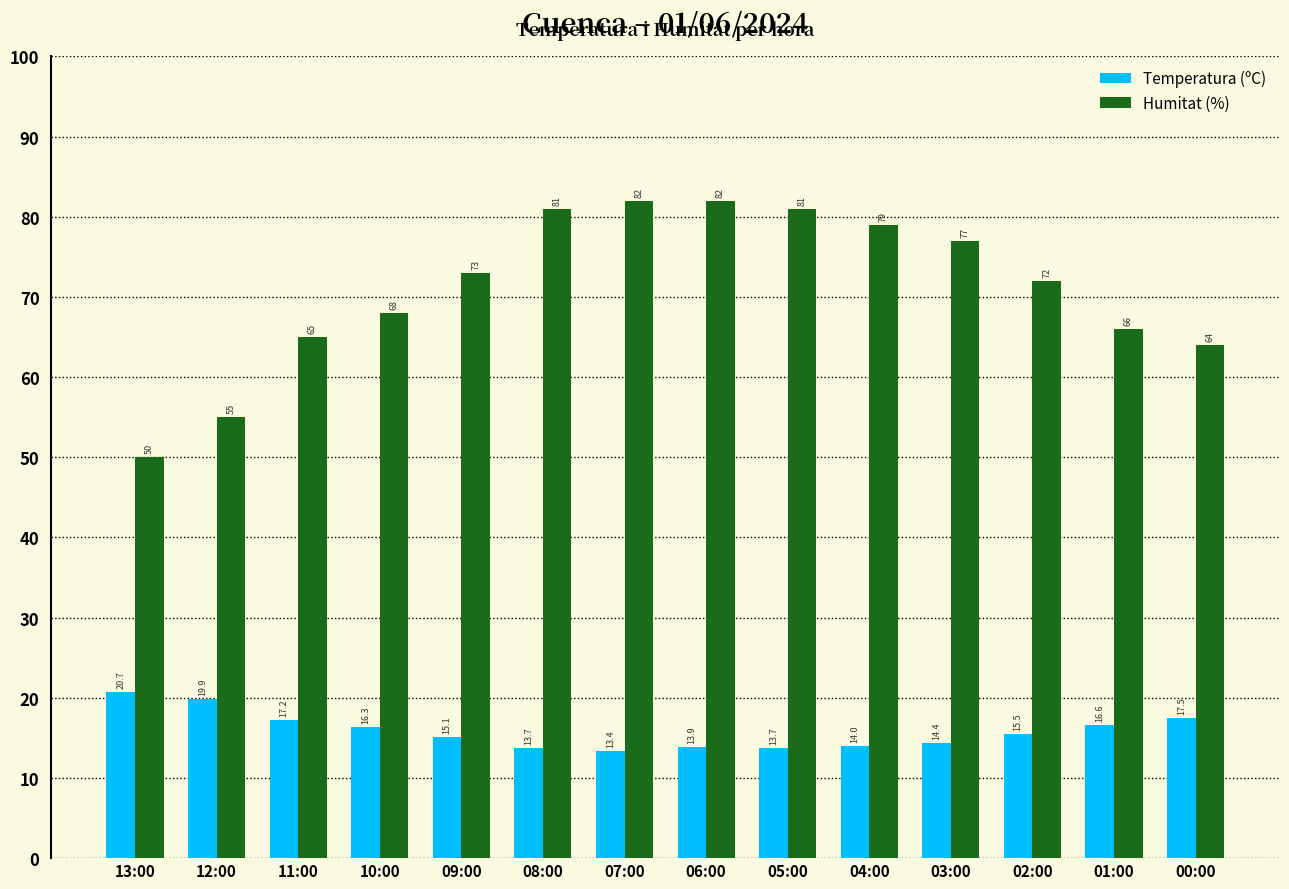

Reading left to right, list all the values displayed in this chart.

Temperatura (ºC): 20.7	19.9	17.2	16.3	15.1	13.7	13.4	13.9	13.7	14.0	14.4	15.5	16.6	17.5
Humitat (%): 50.0	55.0	65.0	68.0	73.0	81.0	82.0	82.0	81.0	79.0	77.0	72.0	66.0	64.0